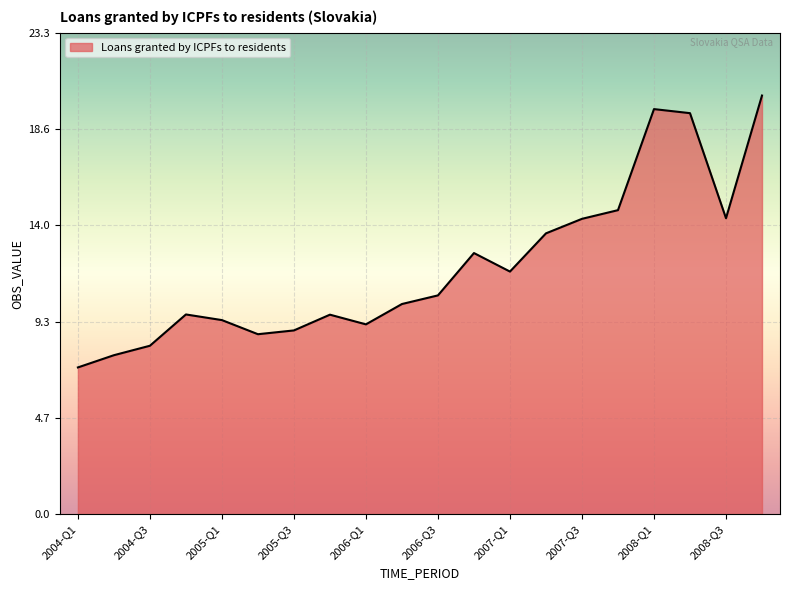

What is the smallest value displayed?

7.1